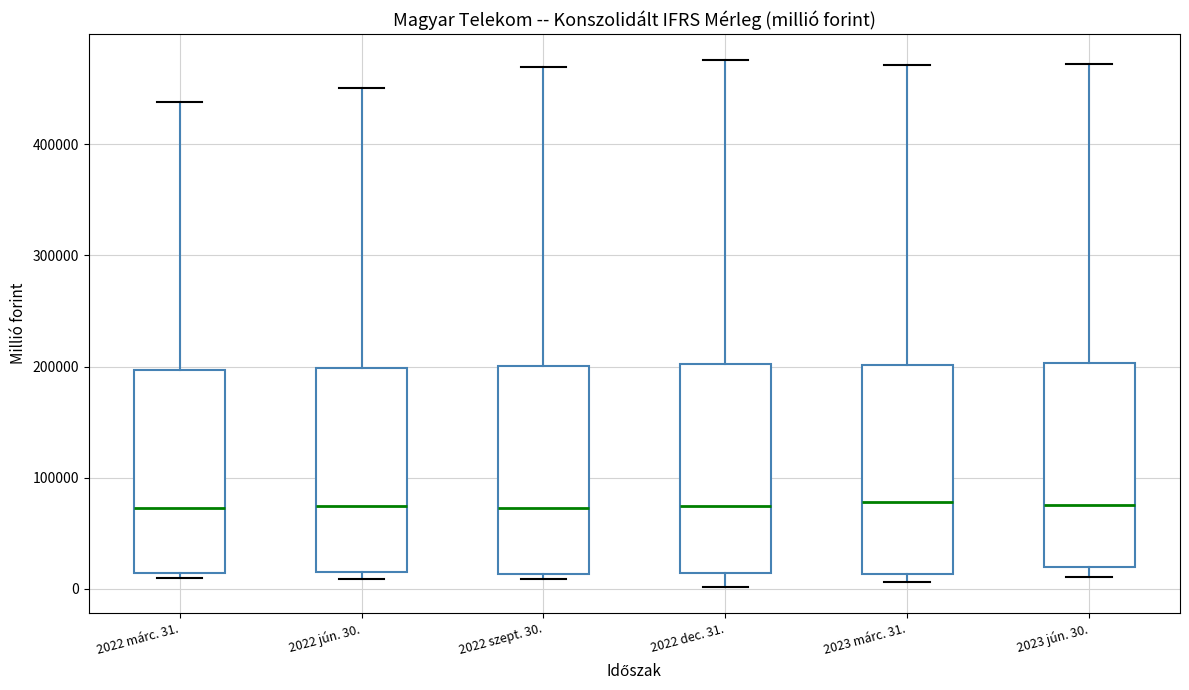

Reading left to right, transcribe this box plot: for each box, give where its median line is, the range the box spans, and where its two whiskers end, as read against the y-axis. The values are not printed on the chart, so give them approximately, as read against the axis.

2022 márc. 31.: median 70000, box 10000 to 200000, whiskers 10000 (just below the box's lower edge) to 440000
2022 jún. 30.: median 70000, box 10000 to 200000, whiskers 10000 (just below the box's lower edge) to 450000
2022 szept. 30.: median 70000, box 10000 to 200000, whiskers 10000 (just below the box's lower edge) to 470000
2022 dec. 31.: median 70000, box 10000 to 200000, whiskers 0 to 480000
2023 márc. 31.: median 80000, box 10000 to 200000, whiskers 10000 (just below the box's lower edge) to 470000
2023 jún. 30.: median 80000, box 20000 to 200000, whiskers 10000 to 470000